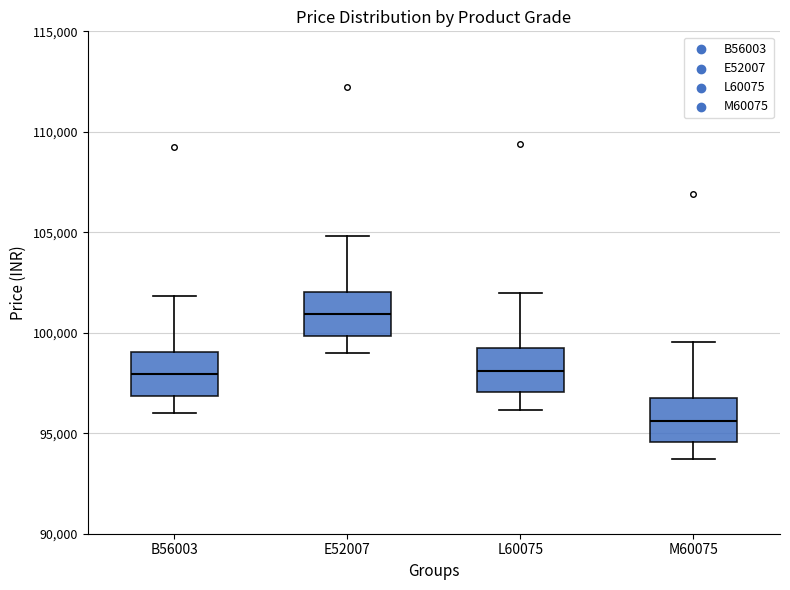

Where does the lower whisker of the box for E52007 end on the y-axis? The values are not printed on the chart, so give them approximately, as read against the axis.

99000